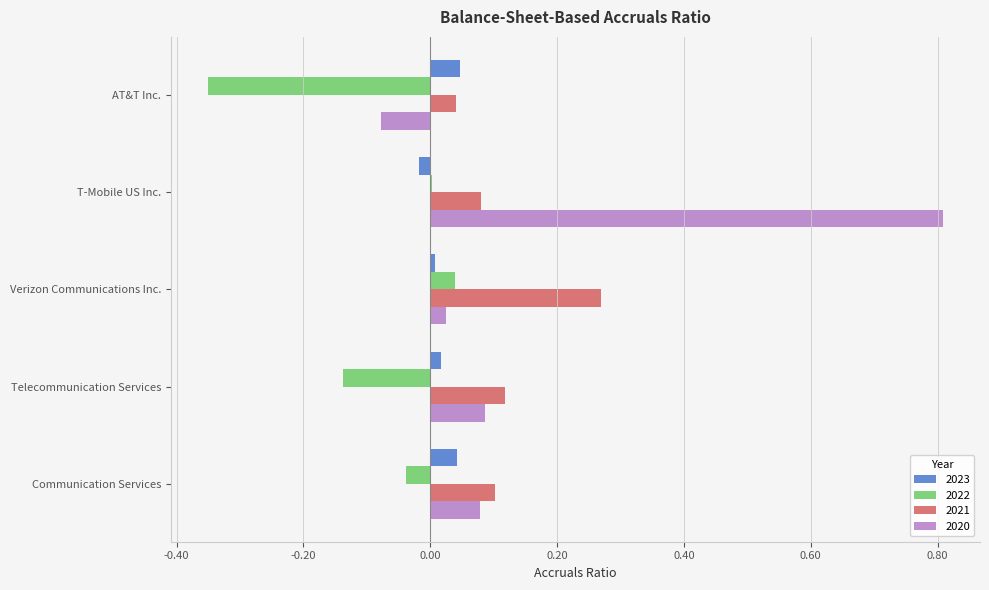

Is the value of 2020 at Verizon Communications Inc. greater than the value of 2021 at Telecommunication Services?

No